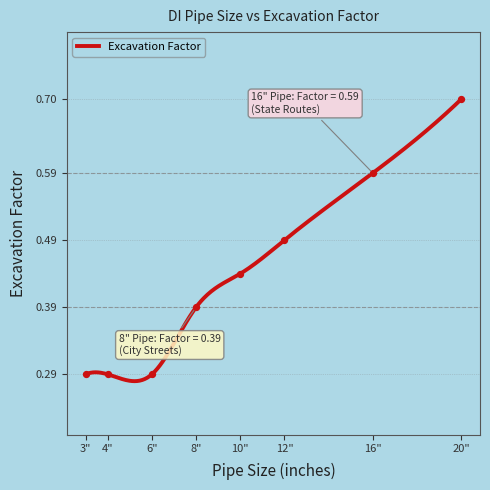

Which has a higher value, 10" or 16"?

16"